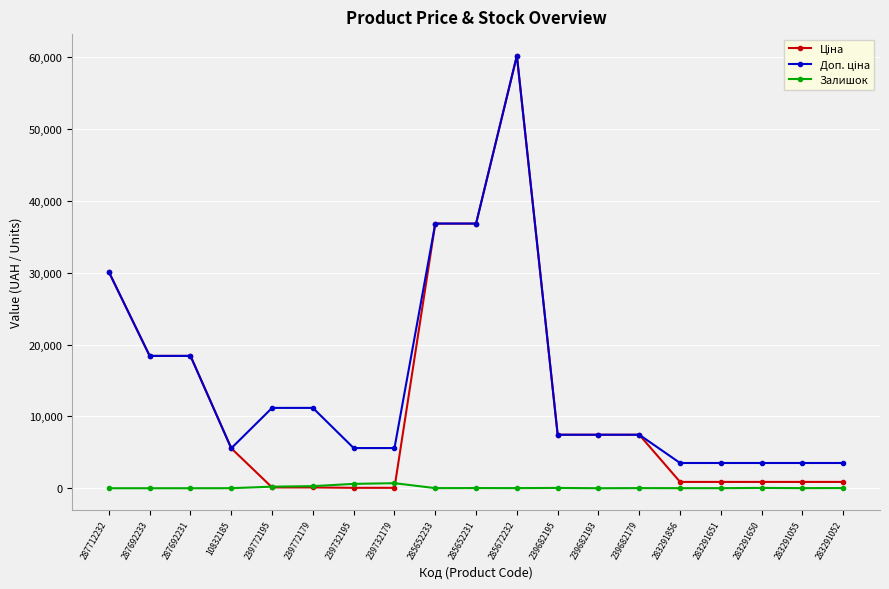

True or false: Залишок has a value of 0.0 at 239682193.

True